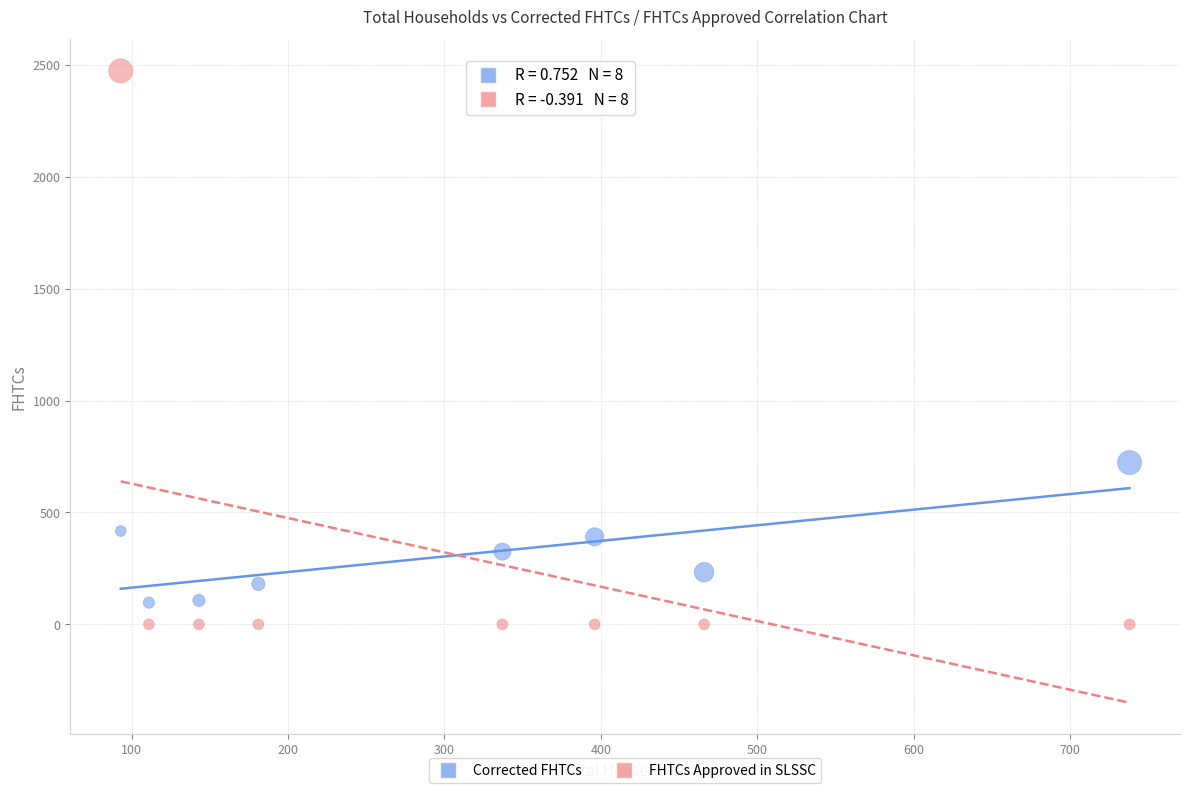

Which series contains the highest Y value?

FHTCs Approved in SLSSC